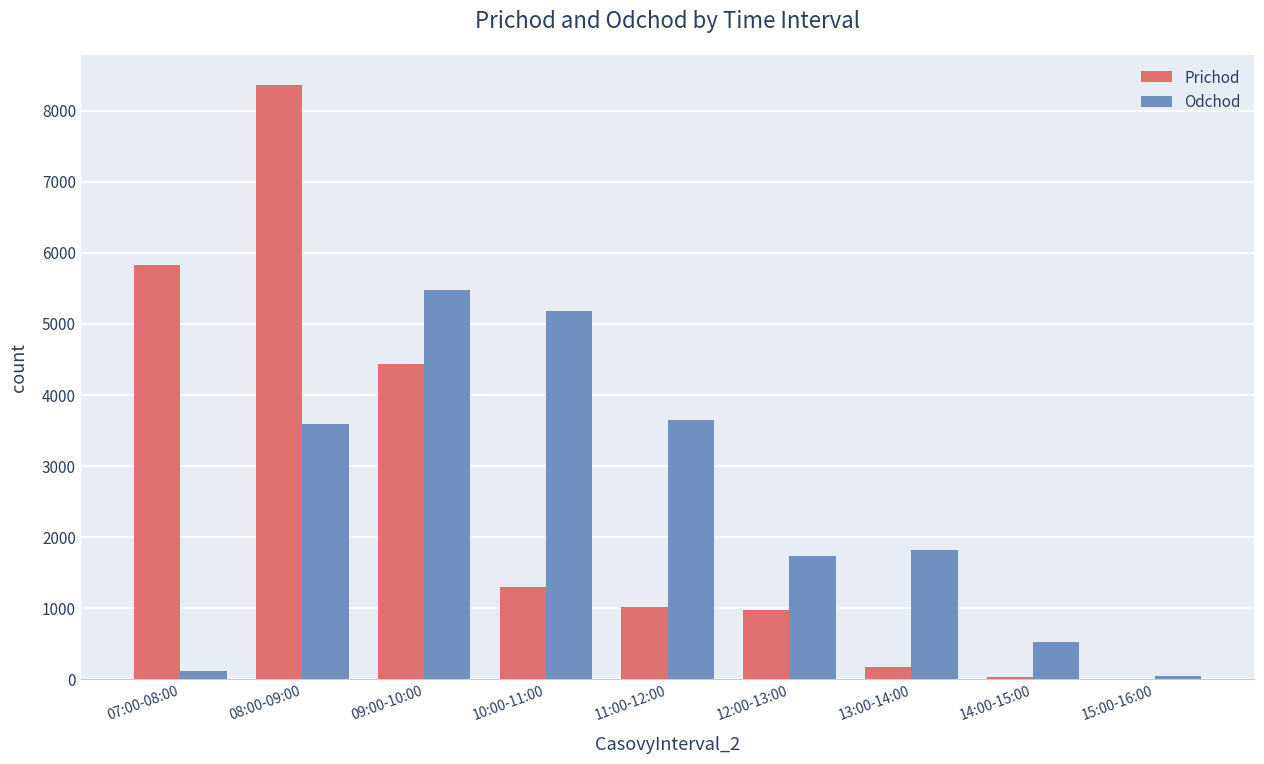

Which series changed the most between 11:00-12:00 and 12:00-13:00?

Odchod